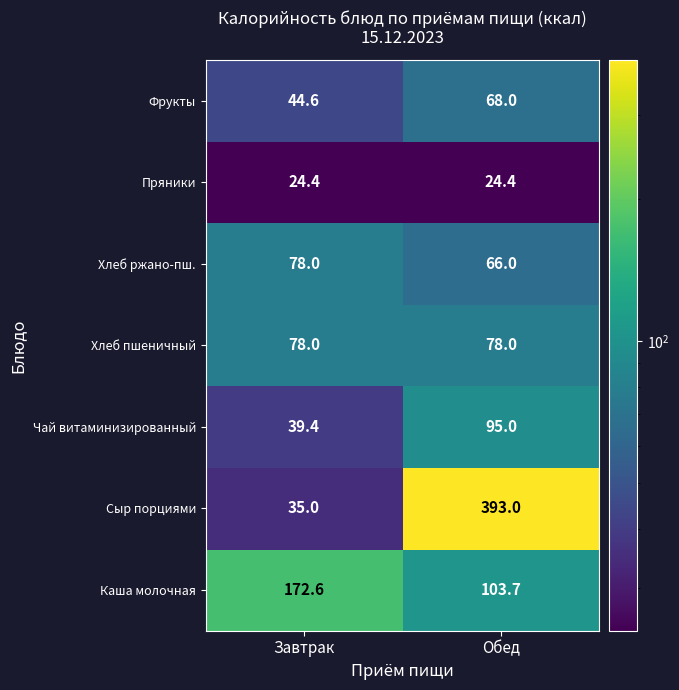

Reading left to right, list all the values displayed in this chart.

Фрукты: Завтрак=44.6	Обед=68.0
Пряники: Завтрак=24.4	Обед=24.4
Хлеб ржано-пш.: Завтрак=78.0	Обед=66.0
Хлеб пшеничный: Завтрак=78.0	Обед=78.0
Чай витаминизированный: Завтрак=39.4	Обед=95.0
Сыр порциями: Завтрак=35.0	Обед=393.0
Каша молочная: Завтрак=172.6	Обед=103.7